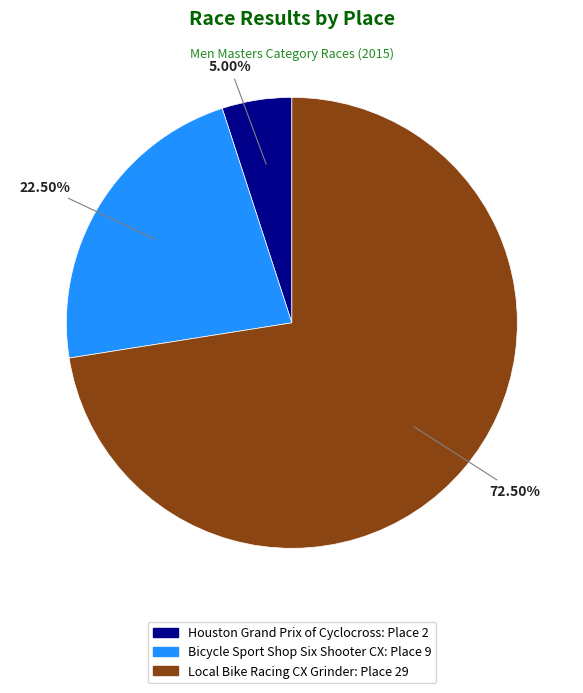

How many slices are in this pie chart?

3